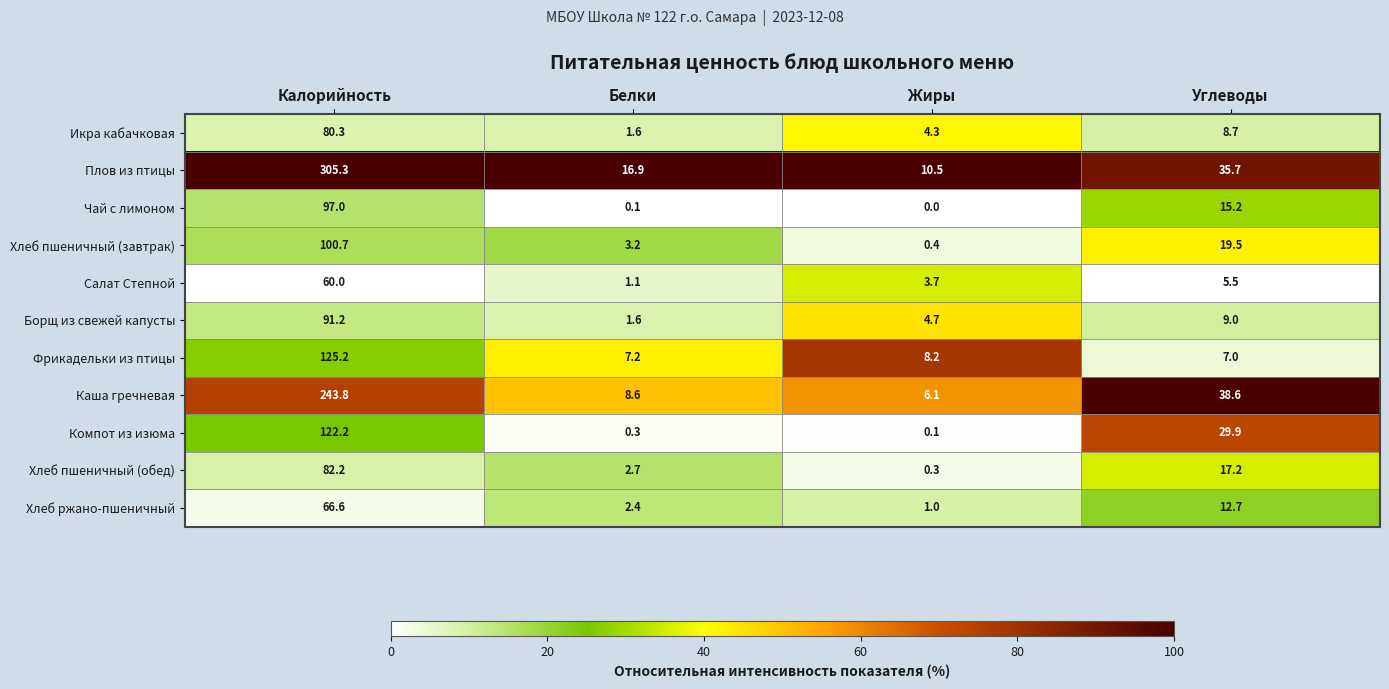

Which series has the largest total across all categories?

Плов из птицы